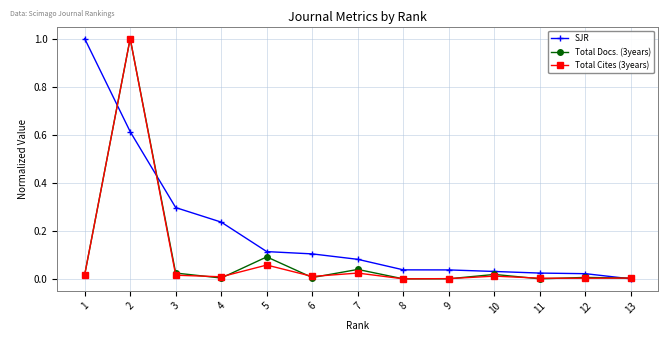

Which series has the largest total across all categories?

SJR